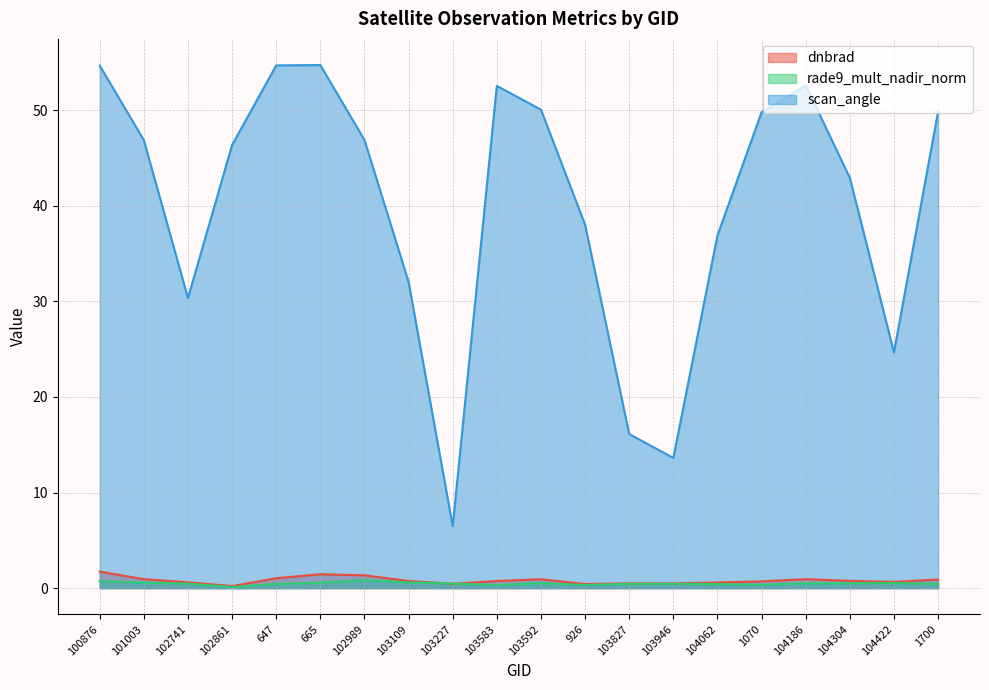

True or false: scan_angle and rade9_mult_nadir_norm cross at least once.

False